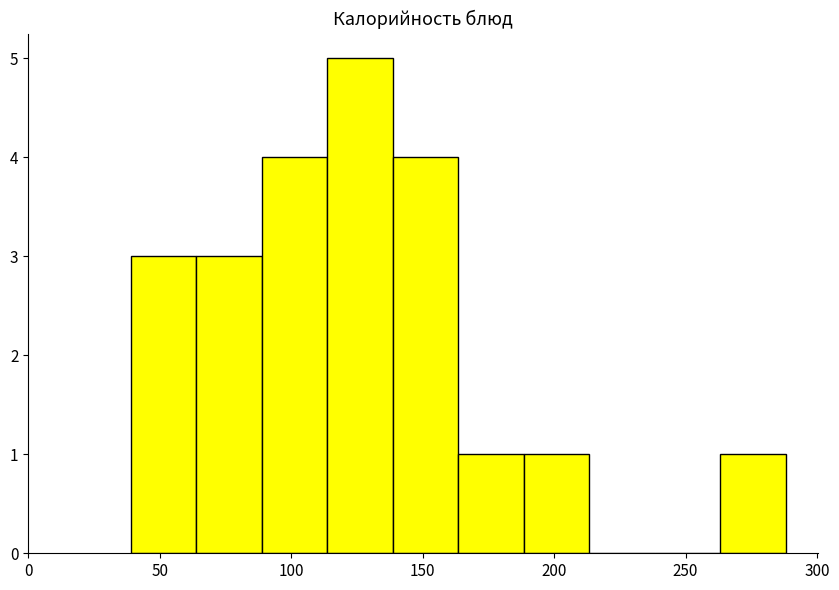

Reading left to right, transcribe this chart: for each bar, give the range it covers on the x-axis and its height. Neither the bar edges nor the heights are printed on the chart, so give them approximately, as read against the axes.

40 to 65: 3
65 to 90: 3
90 to 115: 4
115 to 140: 5
140 to 165: 4
165 to 190: 1
190 to 215: 1
215 to 240: 0
240 to 265: 0
265 to 290: 1